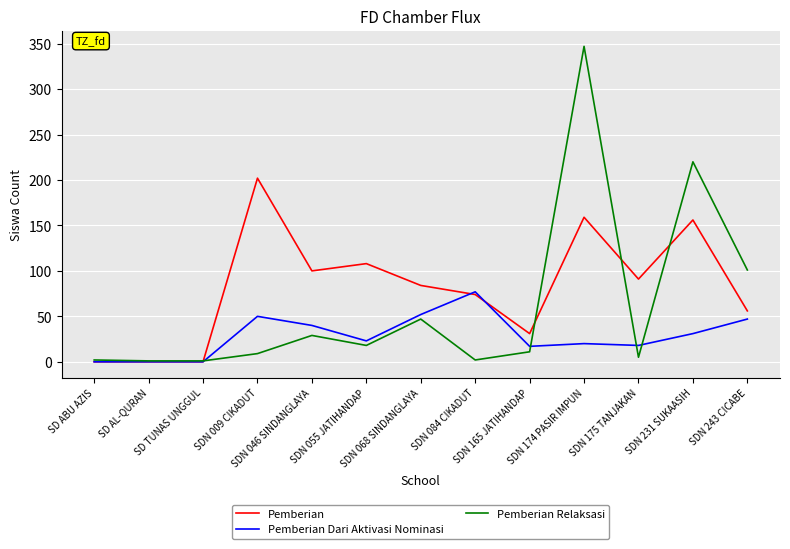

After their last crossing, which series has the higher values: Pemberian Relaksasi or Pemberian?

Pemberian Relaksasi